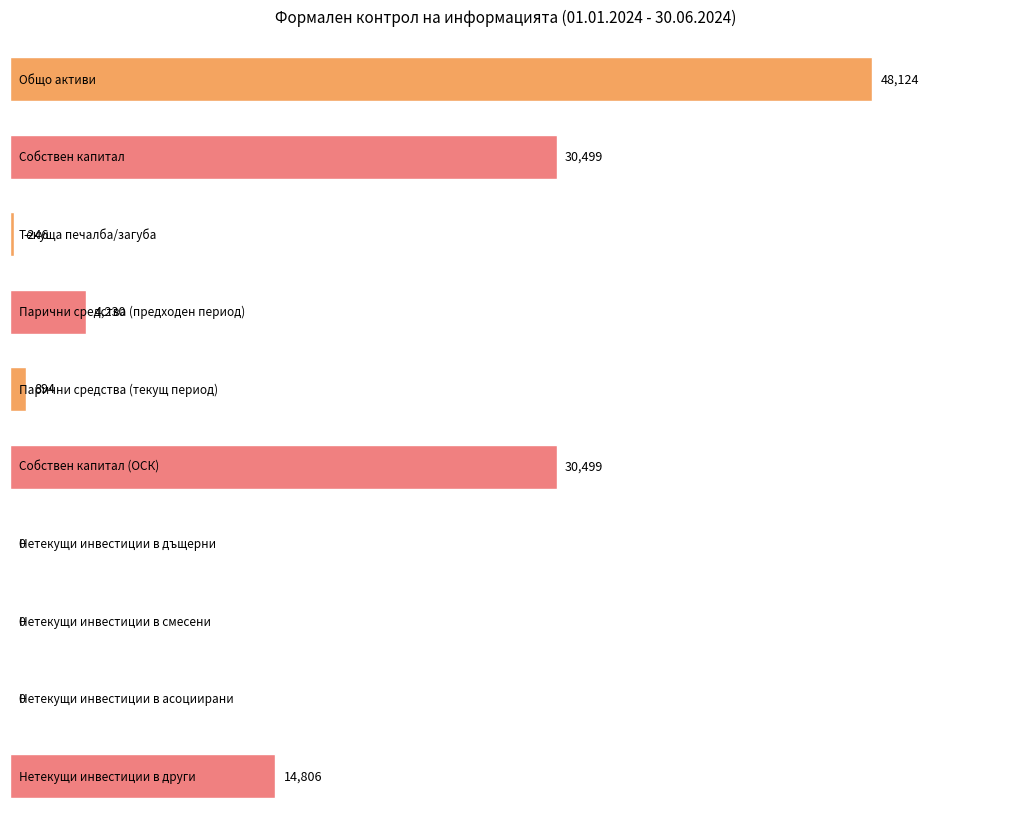

List the labels in order of value, largest first.

Общо активи, Собствен капитал, Собствен капитал (ОСК), Нетекущи инвестиции в други, Парични средства (предходен период), Парични средства (текущ период), Нетекущи инвестиции в дъщерни, Нетекущи инвестиции в смесени, Нетекущи инвестиции в асоциирани, Текуща печалба/загуба